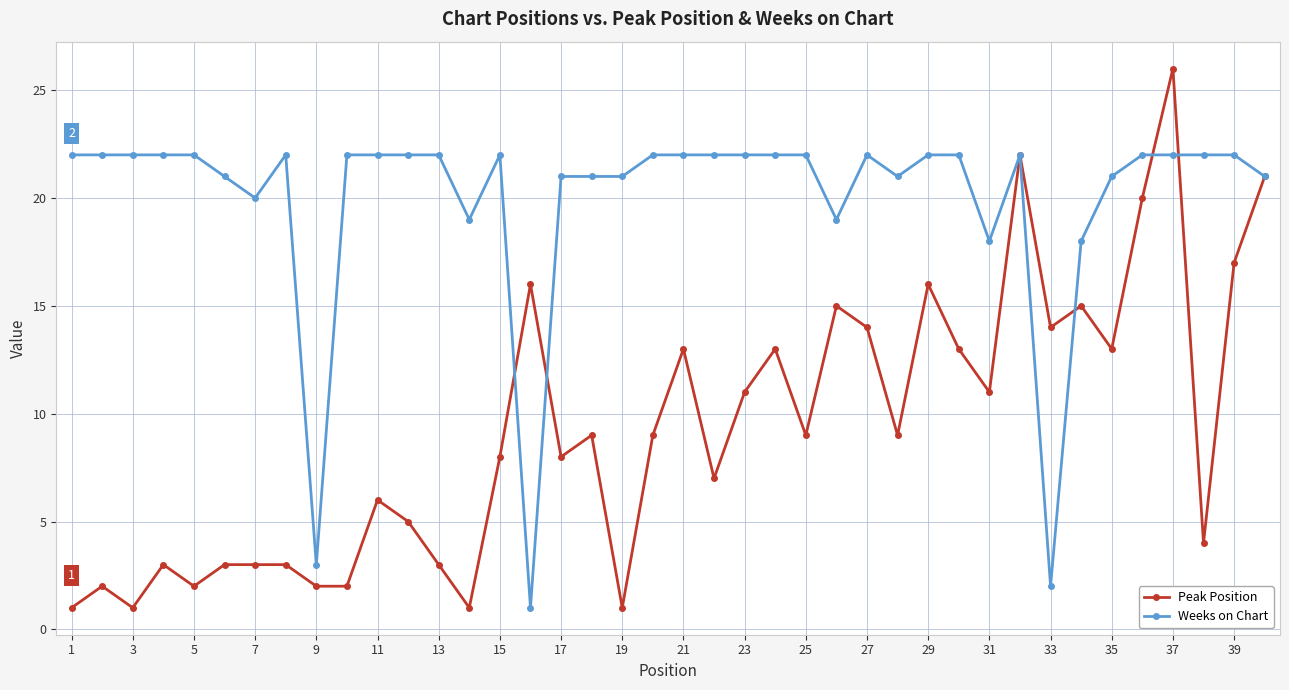

What is the value of the Peak Position point at the 31st from the left?

11